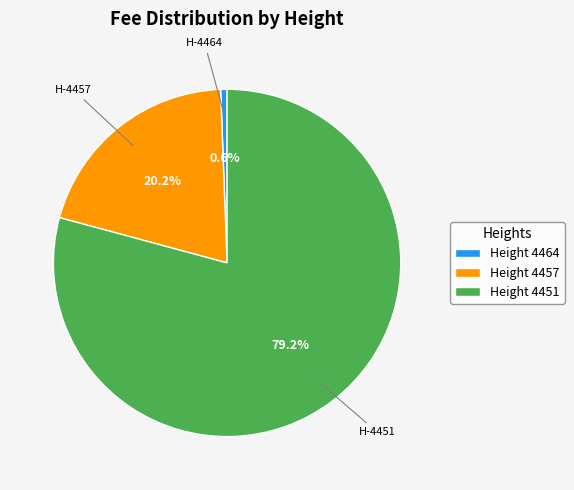

Which has a higher value, Height 4457 or Height 4451?

Height 4451